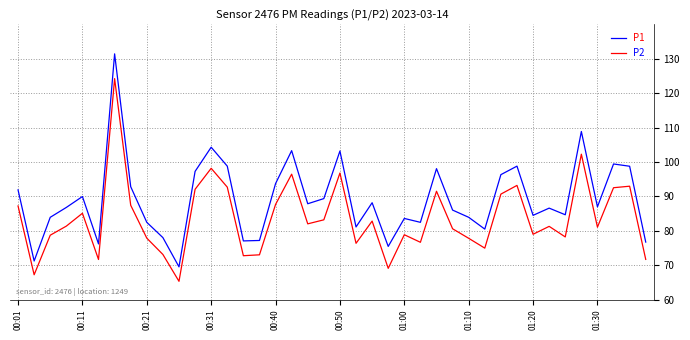

In P1, how many points are lower than both neighbors (excluding endpoints)?

12